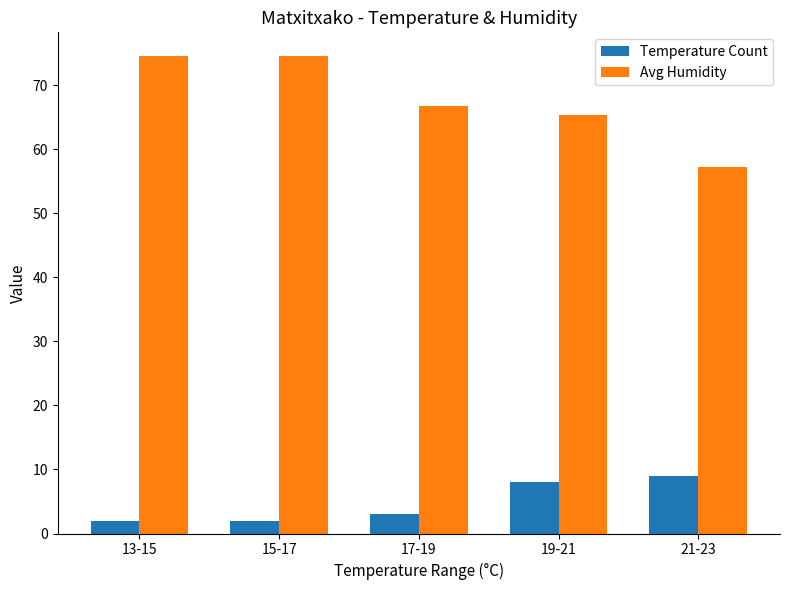

Is the value of Avg Humidity at 13-15 greater than the value of Temperature Count at 21-23?

Yes